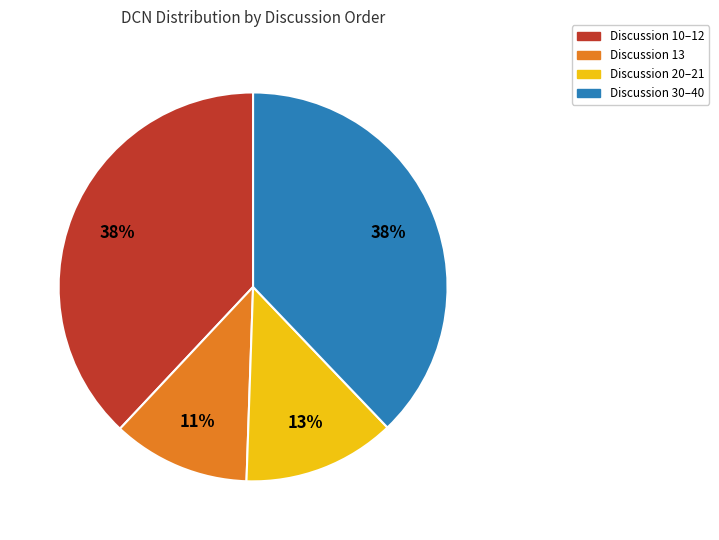

Is there any slice that represents more than half of the pie?

No